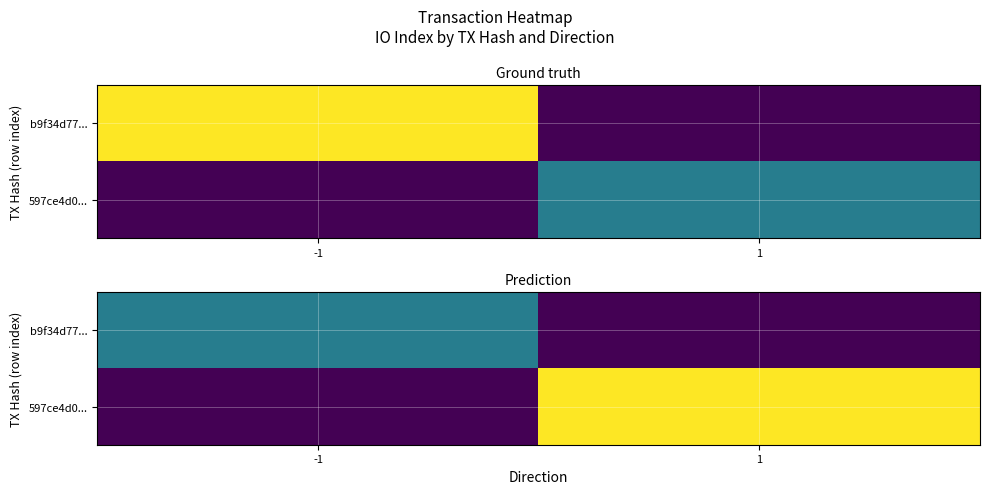

The value of 597ce4d0... at -1 is 46. True or false?

False